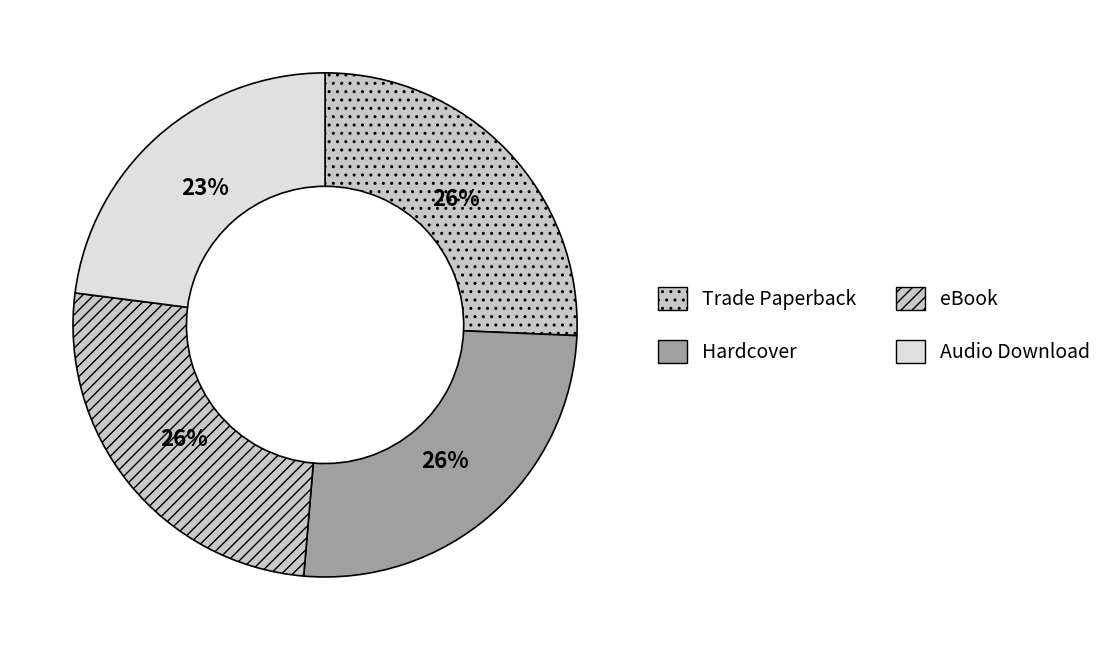

Count the number of slices in the pie.

4